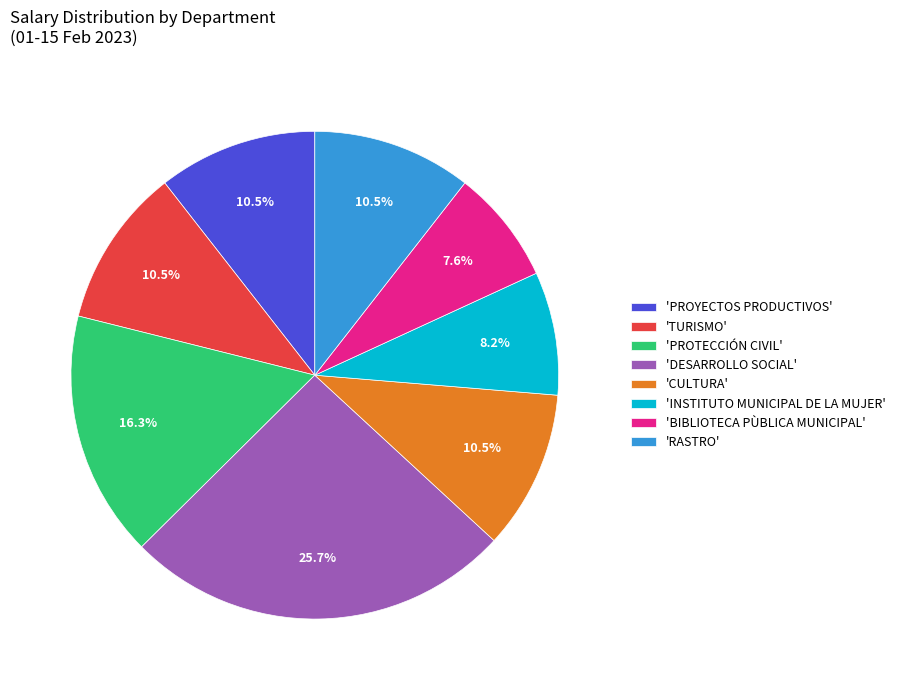

Which category has the smallest portion of the pie?

'BIBLIOTECA PÙBLICA MUNICIPAL'